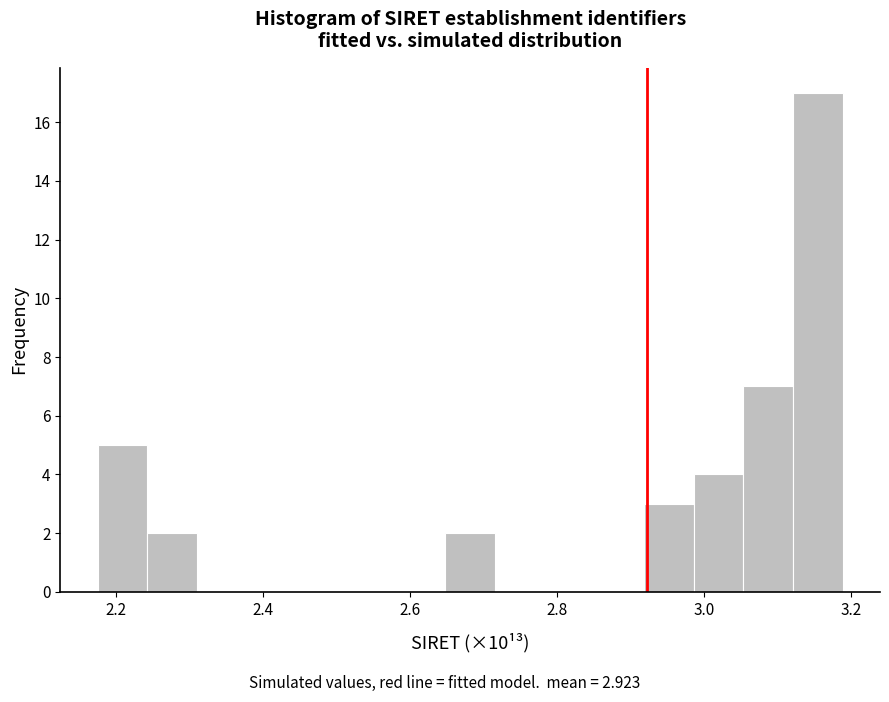

Around what value on the x-axis is the tallest bar? Give the approximate position of its centre, as read against the axis.

3.16